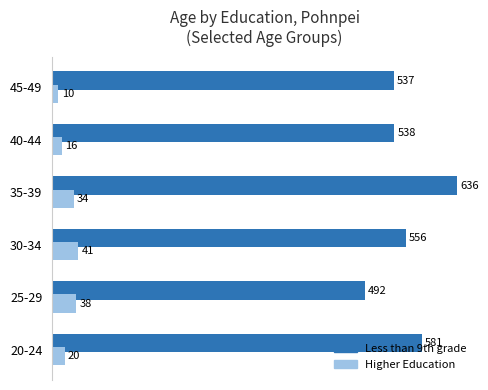

What is the sum of all Less than 9th grade values?

3340